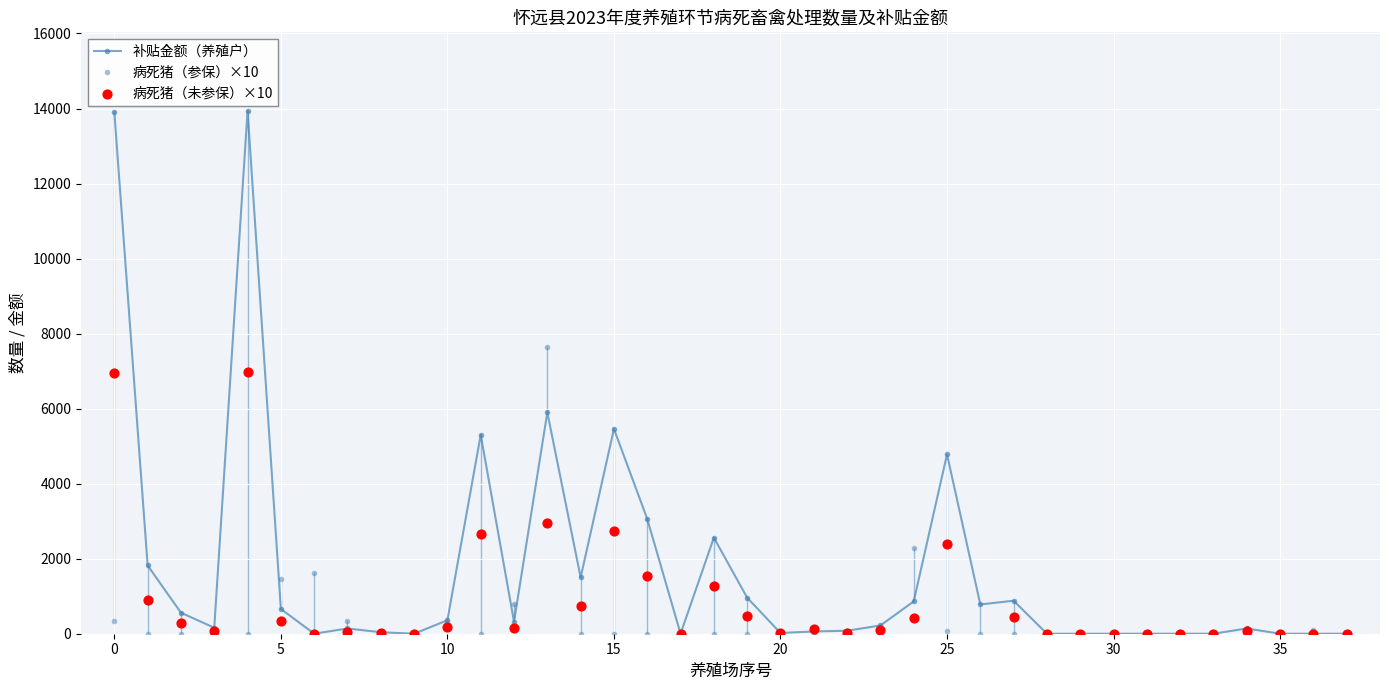

How many data points in 补贴金额（养殖户） are less than 220?

19